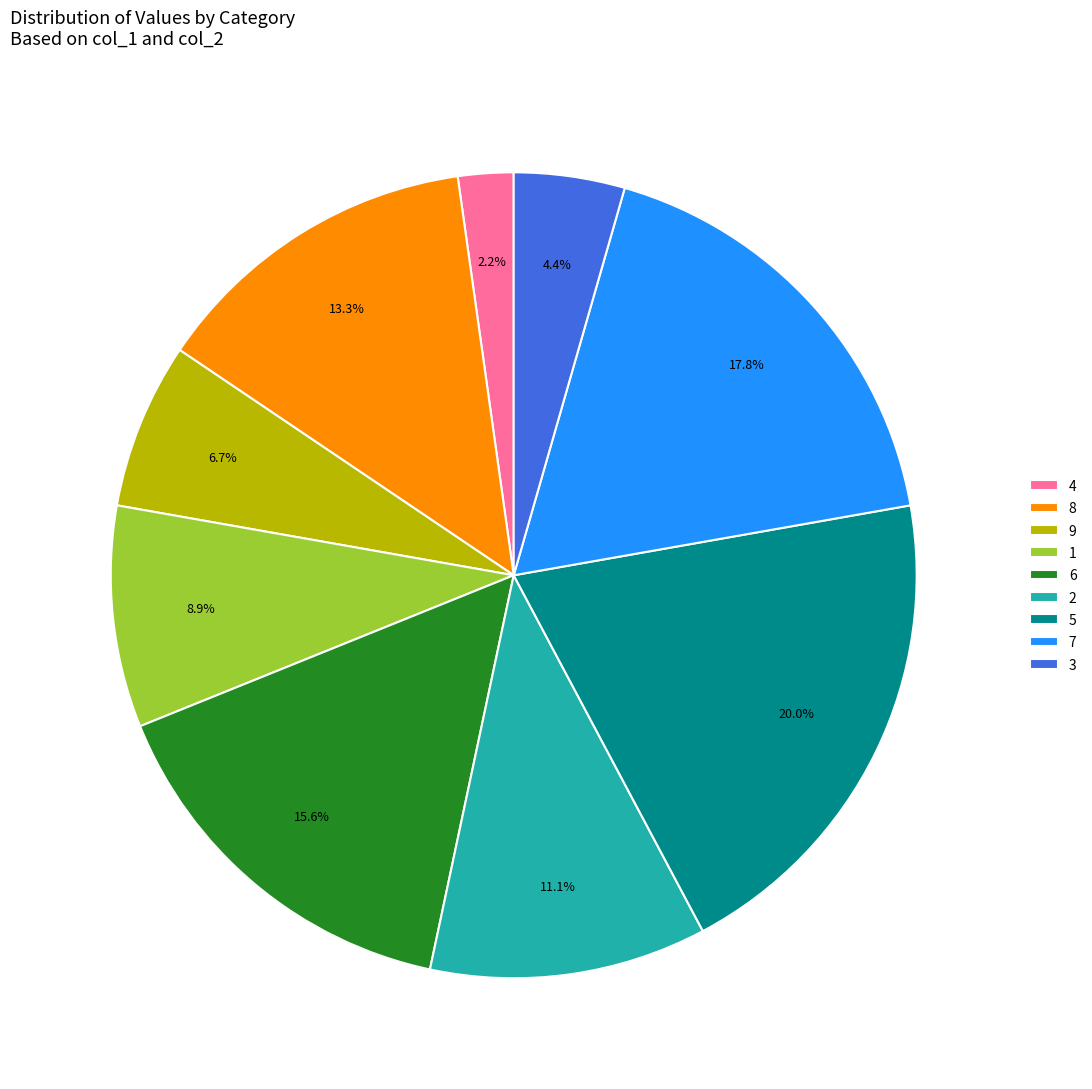

Is 8 the majority of the pie?

No